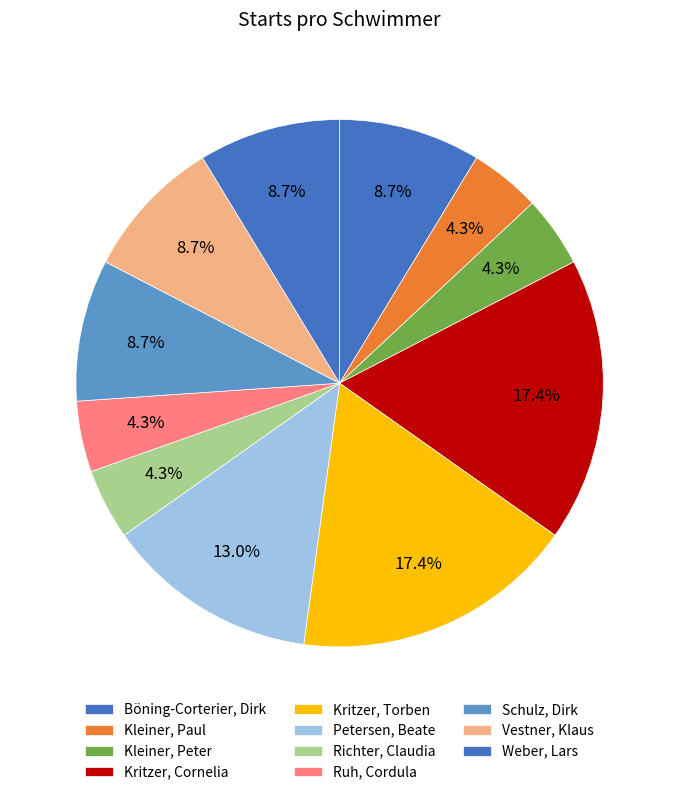

The Richter, Claudia slice represents 1% of the pie. True or false?

False